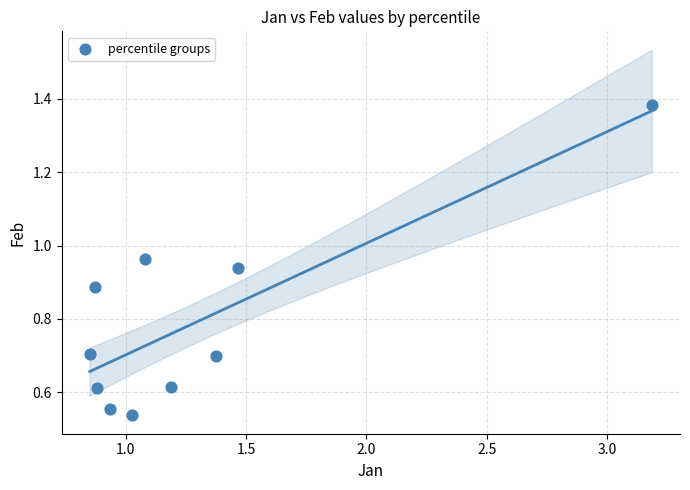

What is the range of X values (max minus min)?

2.3